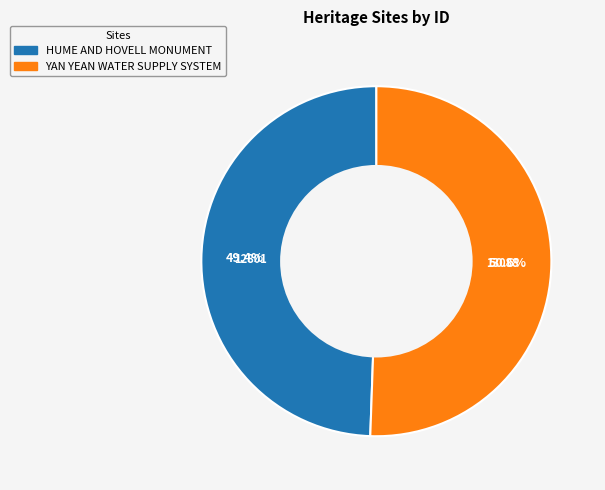

Which slice is the largest?

YAN YEAN WATER SUPPLY SYSTEM